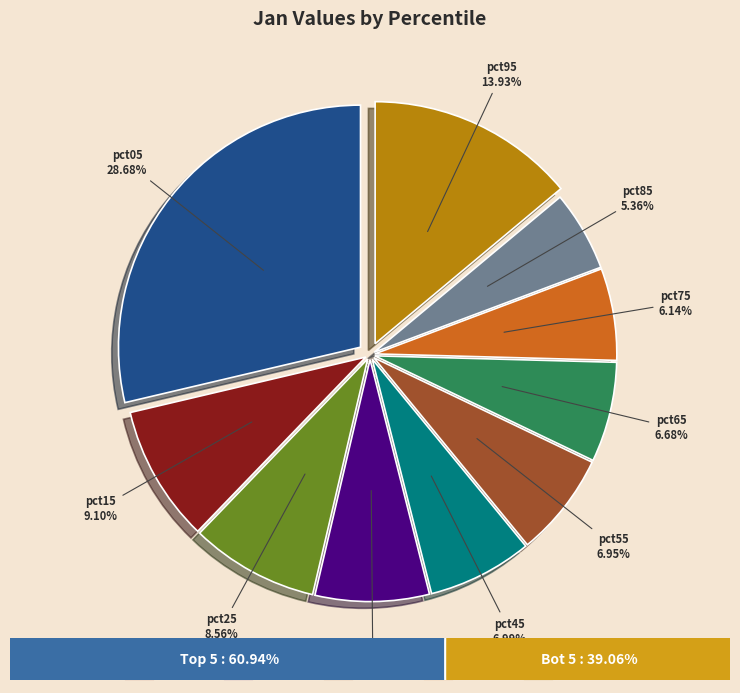

How many segments does this pie chart have?

10